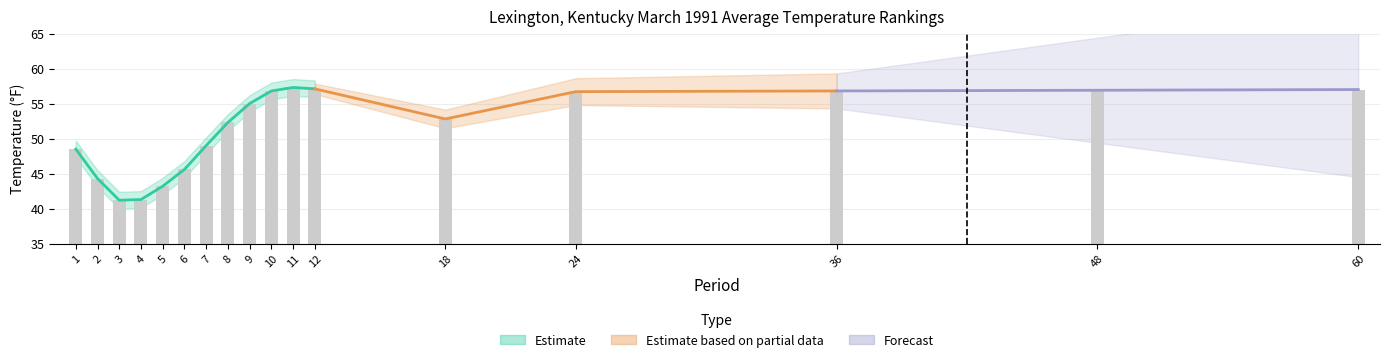

Between 7 and 5, which is larger?

7